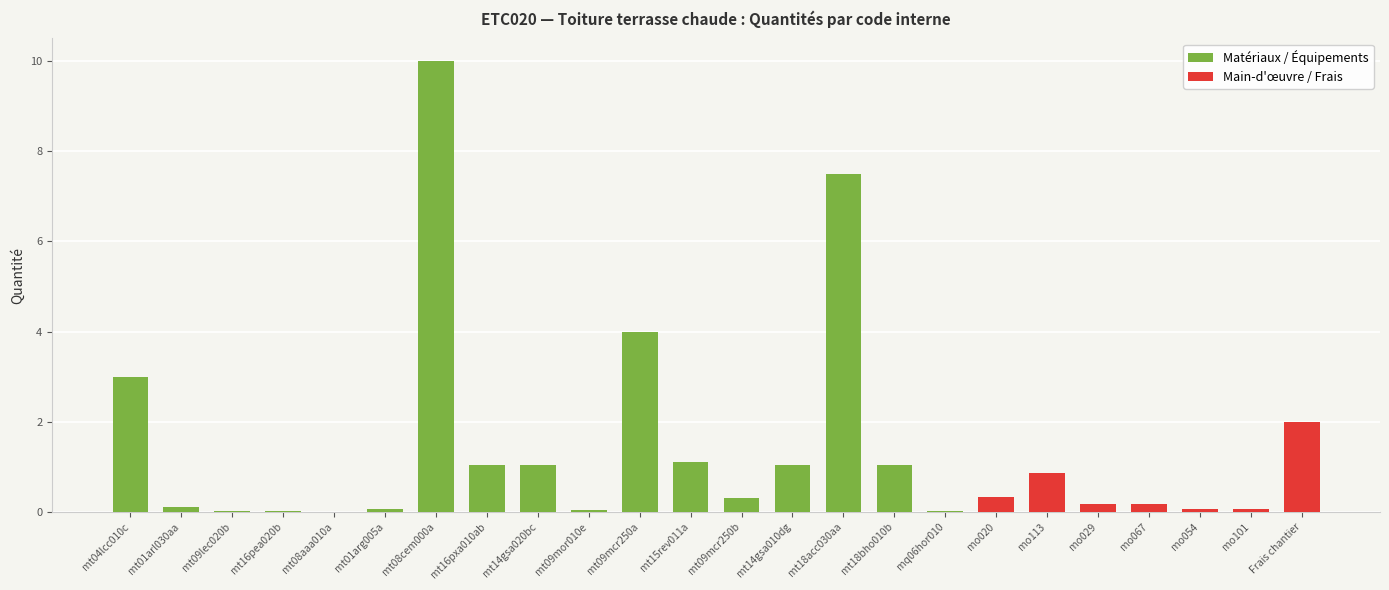

What is the maximum value shown in the chart?

10.0